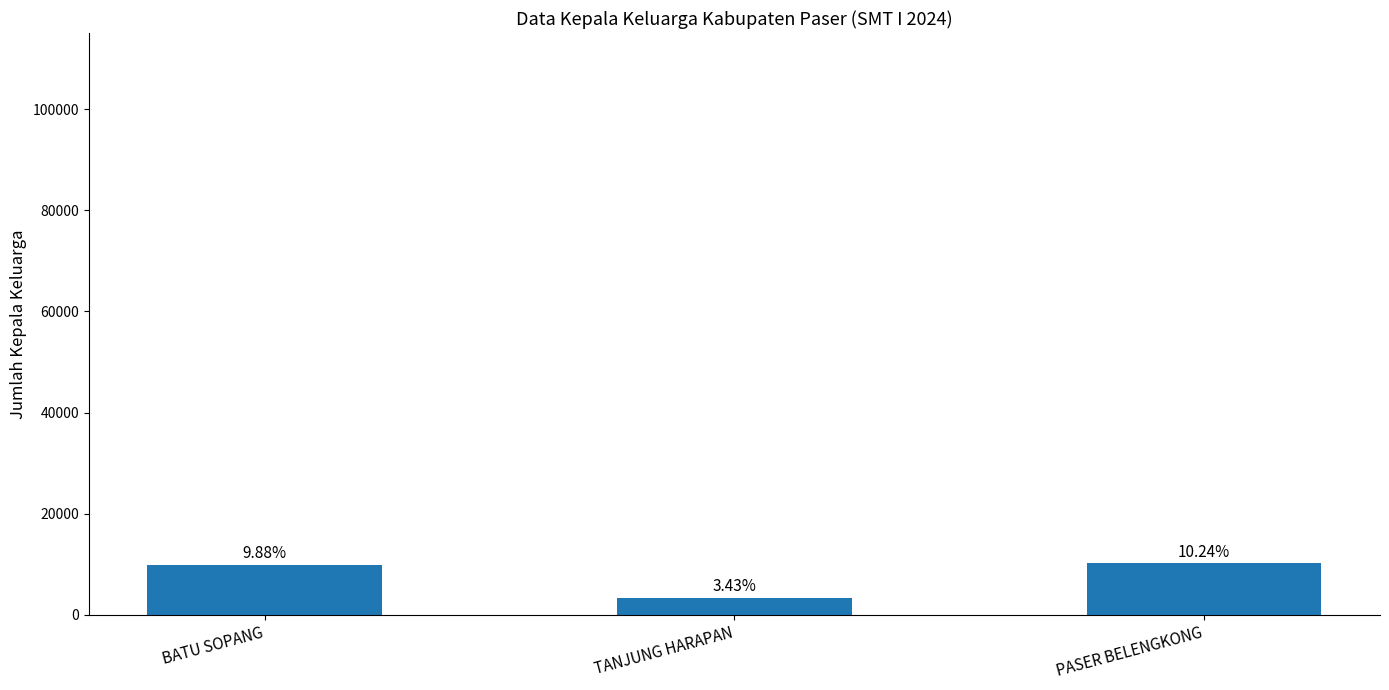

What is the ratio of the value at BATU SOPANG to the value at TANJUNG HARAPAN?

2.9